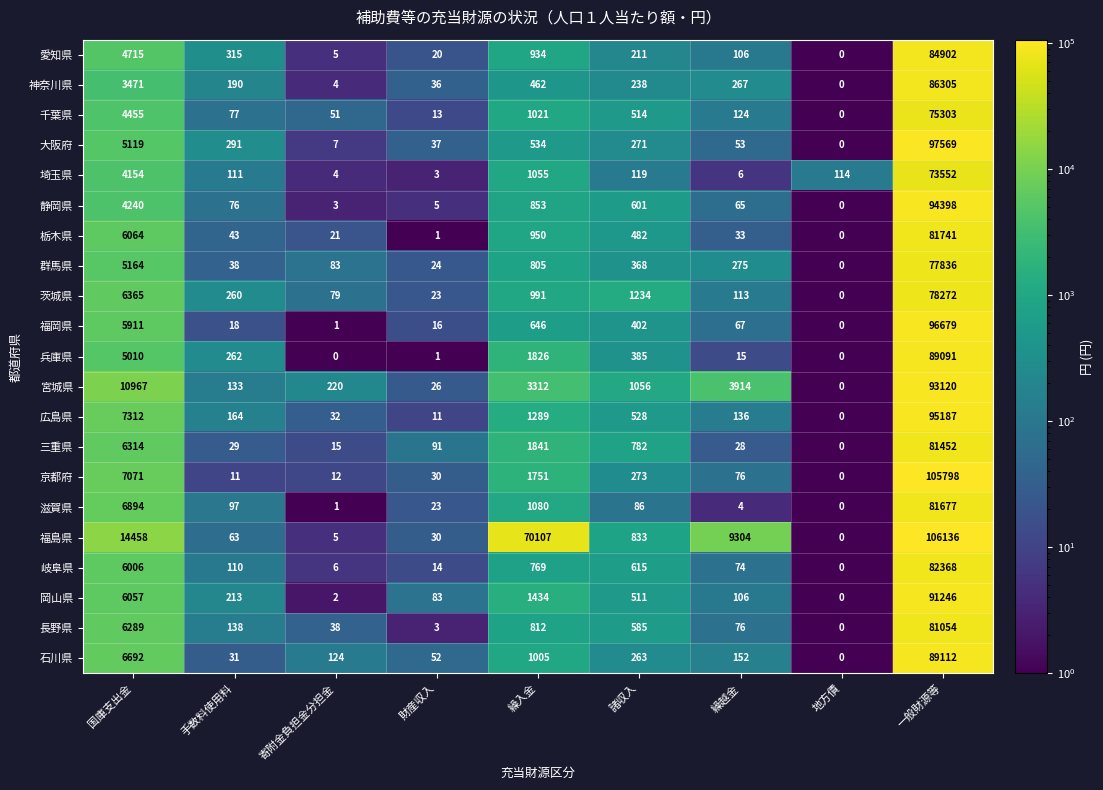

Count the number of categories in the chart.

9